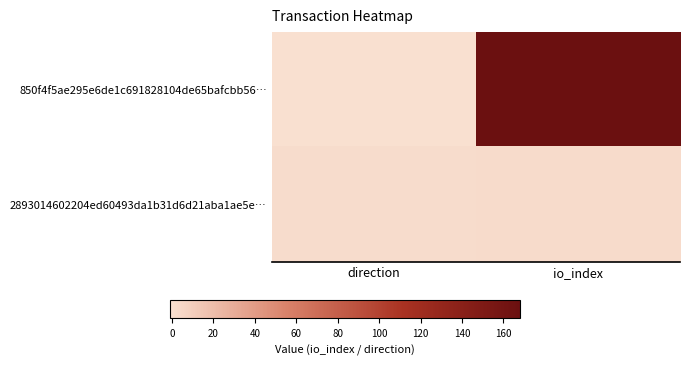

What is the spread (max minus min) of values at direction?

2